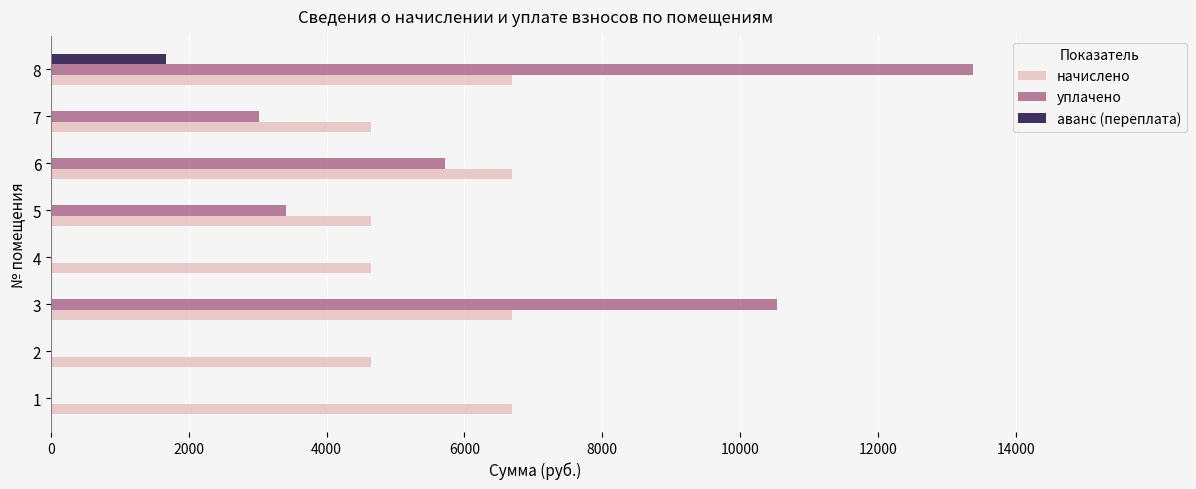

What is the maximum value for аванс (переплата)?

1672.7